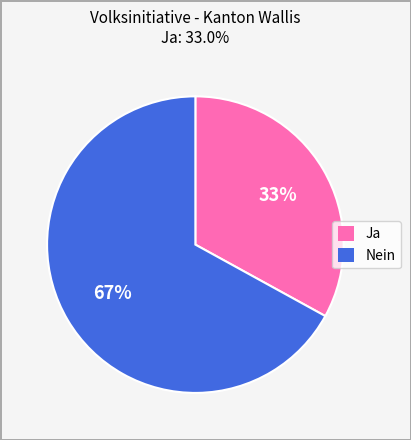

To the nearest percent, what is the difference between the Nein and Ja slice percentages?

34%